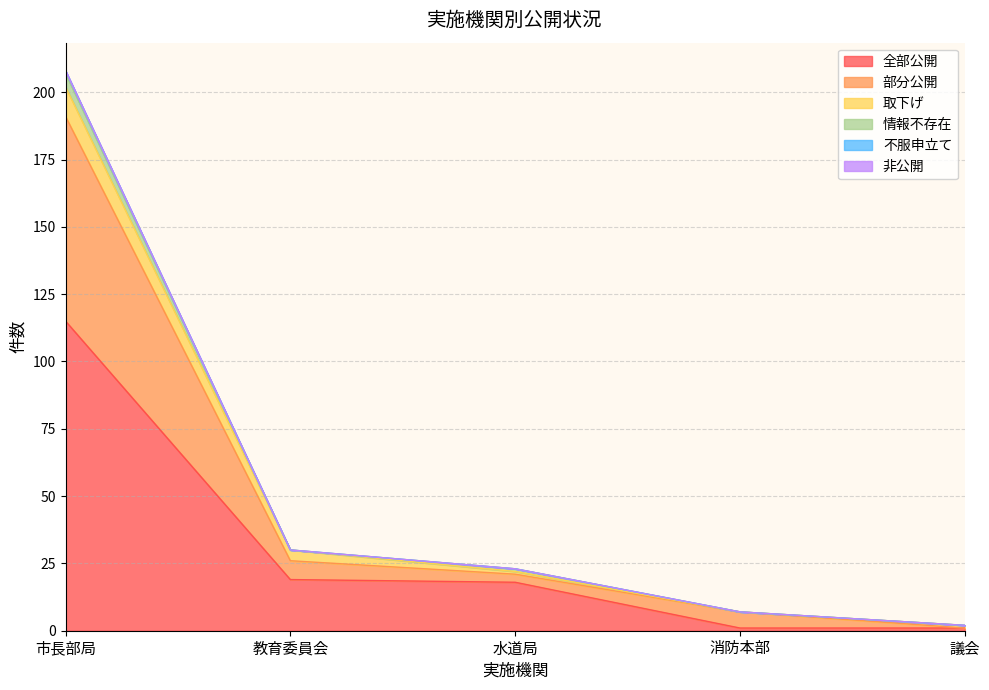

True or false: 情報不存在 and 不服申立て cross at least once.

False